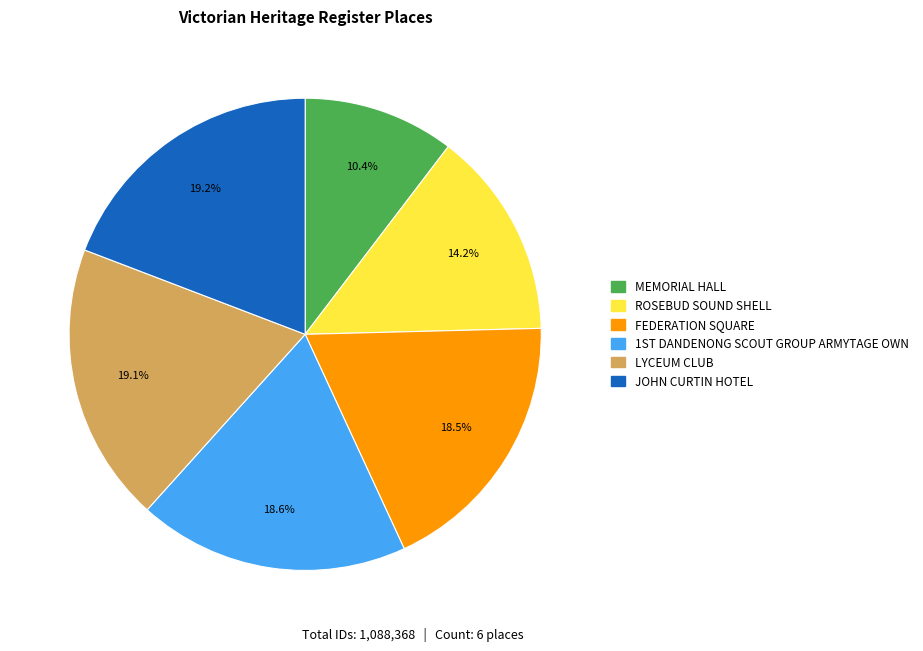

To the nearest percent, what is the difference between the largest and smallest slice percentages?

9%